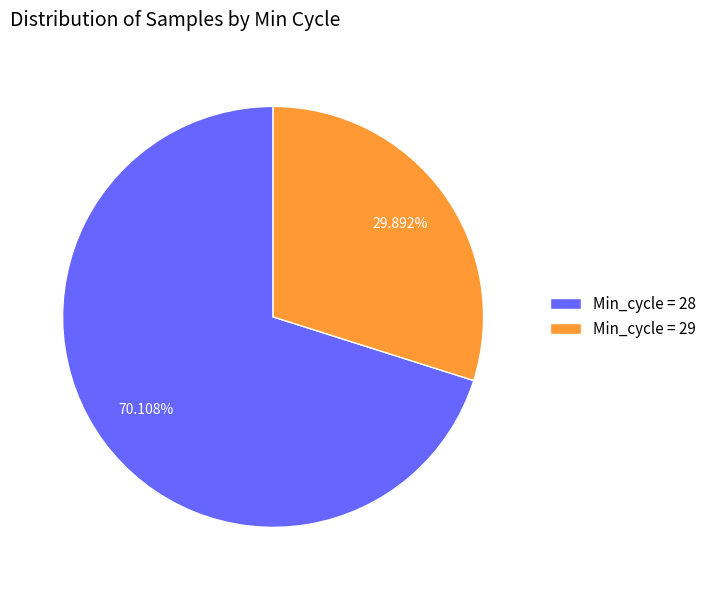

Rank the categories by value from lowest to highest.

Min_cycle = 29, Min_cycle = 28